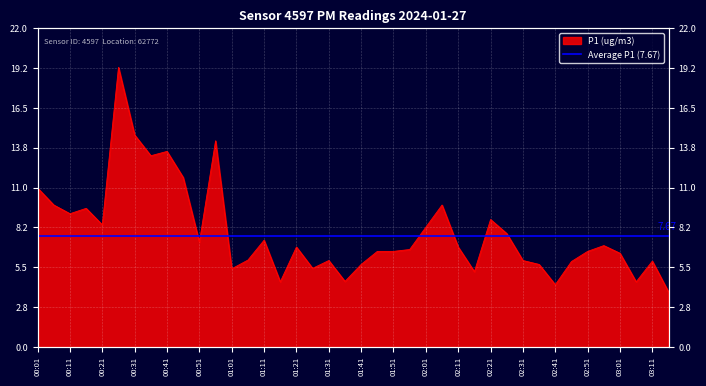

At which category does the data reach its first local peak?

00:16